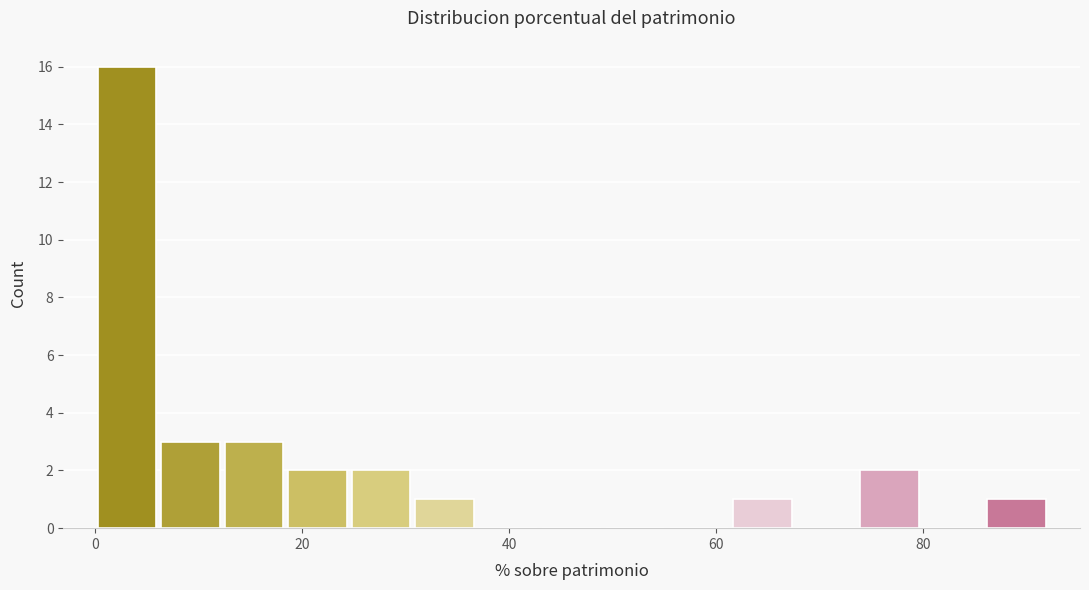

Read against the x-axis, roughly where is the centre of the tallest bar?

4